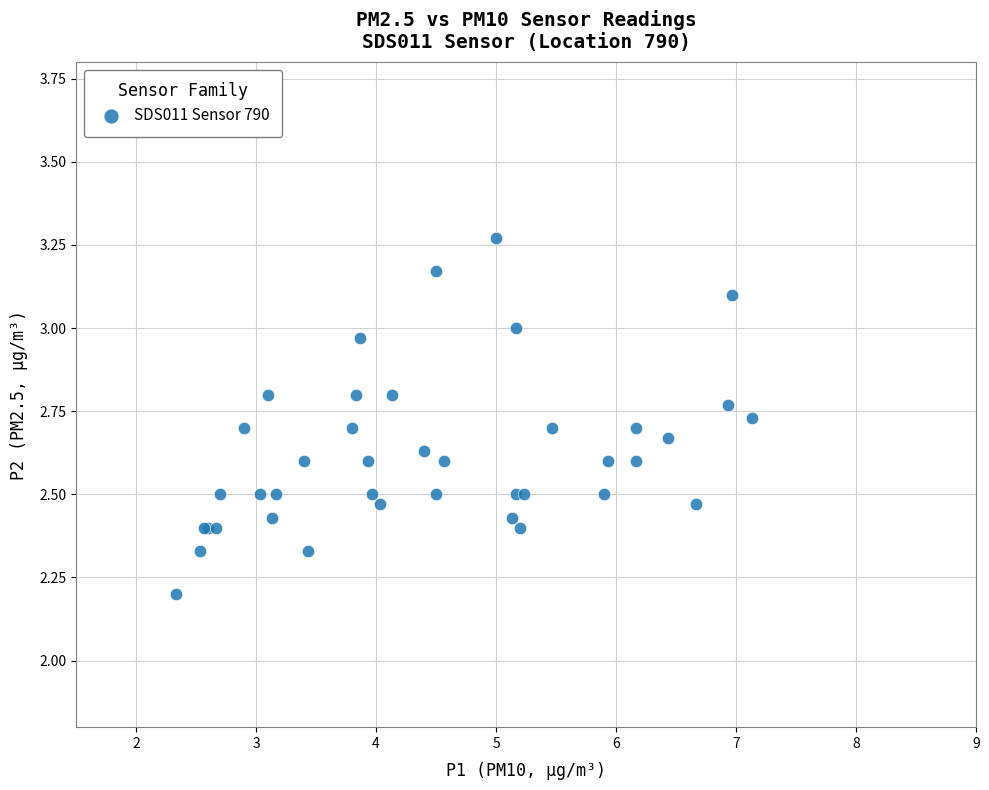

What Y value in the scatter plot is closest to 2?

2.2